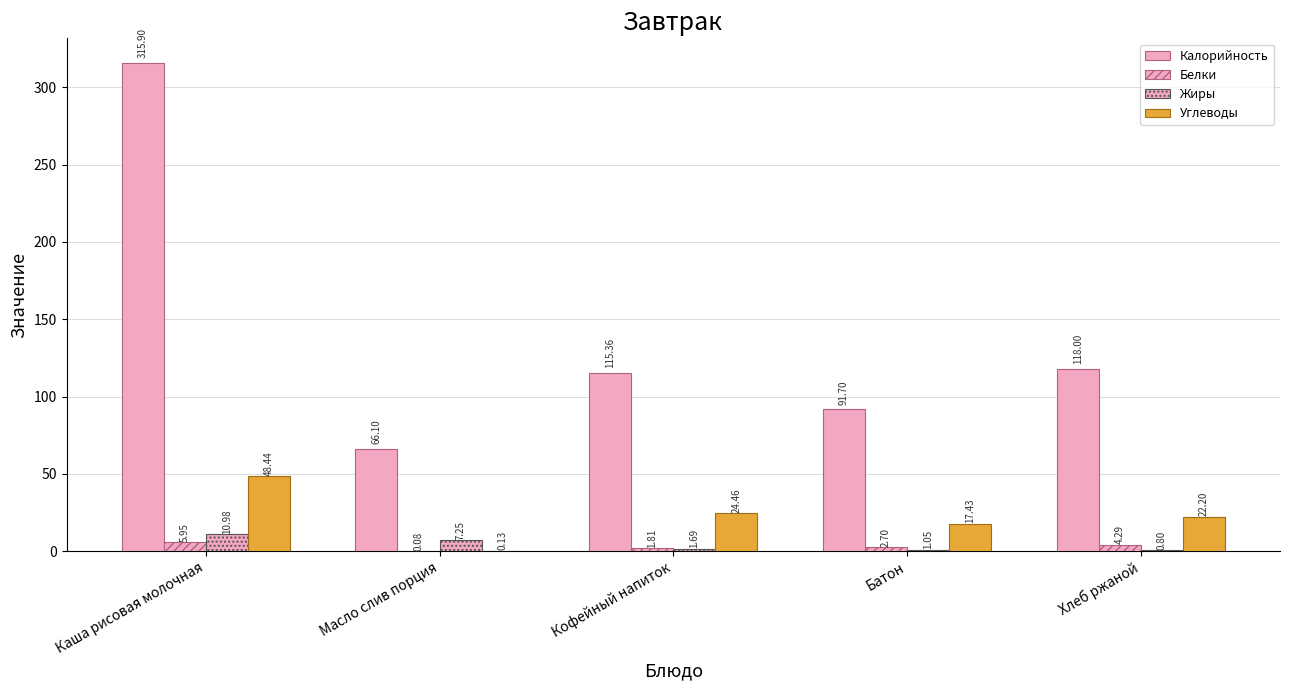

Are the bars grouped side by side (vs. stacked)?

Yes